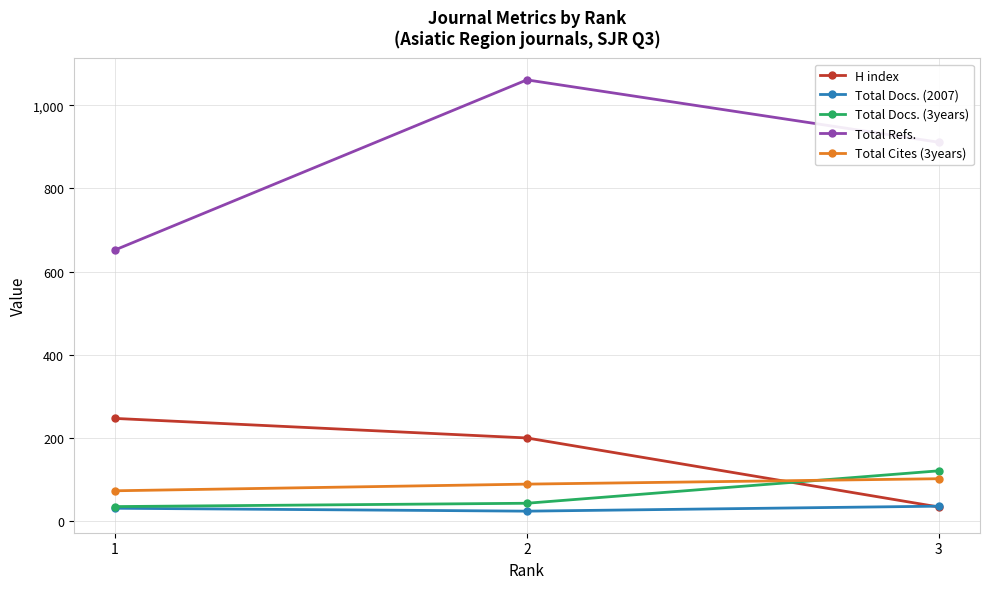

What is the difference between the Total Cites (3years) values at 1 and 3?

29